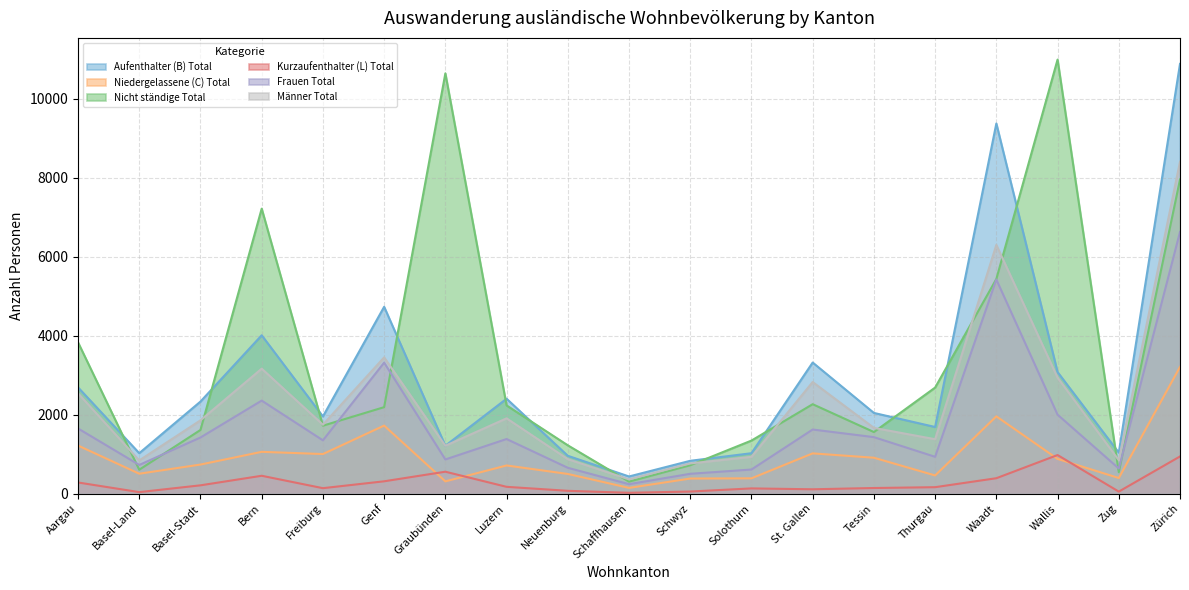

Is it true that Frauen Total equals 2106 at Genf?

False